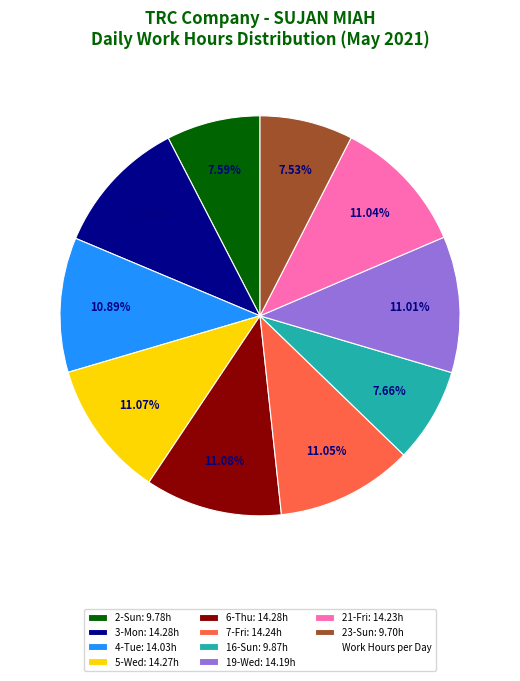

Is there any slice that represents more than half of the pie?

No